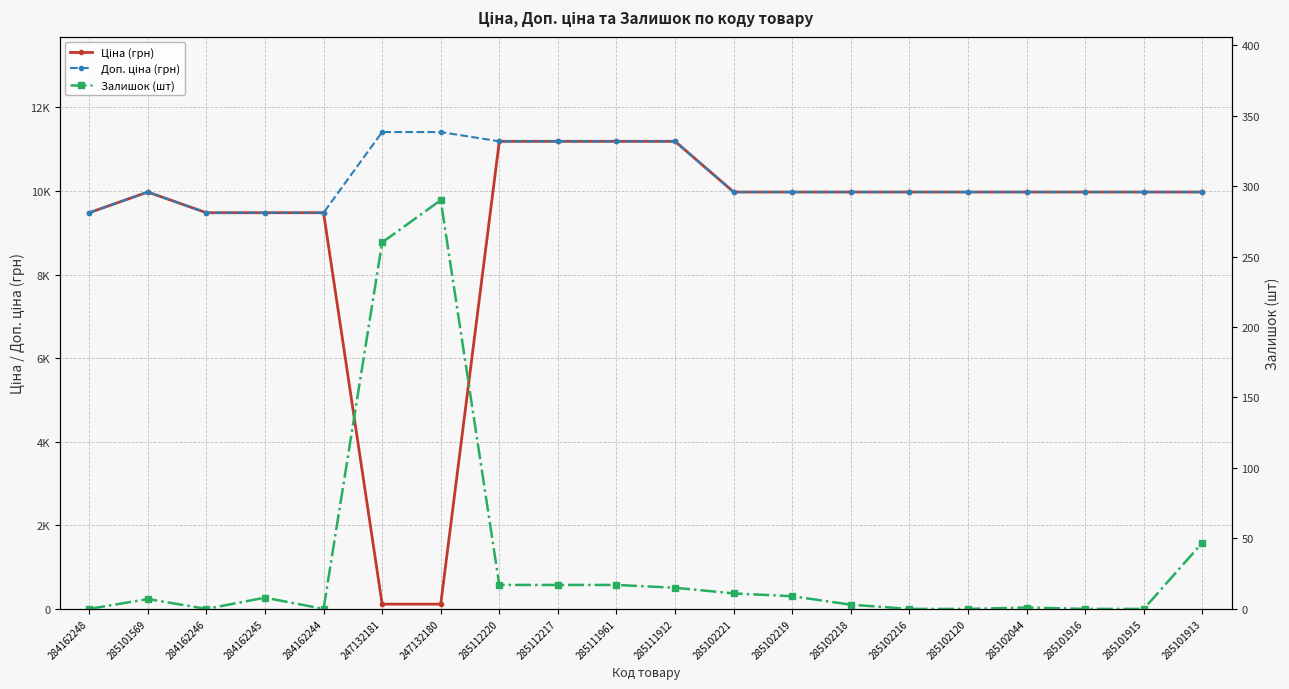

What is the difference between the second highest and second lowest values in the Залишок (шт) series?

260.0